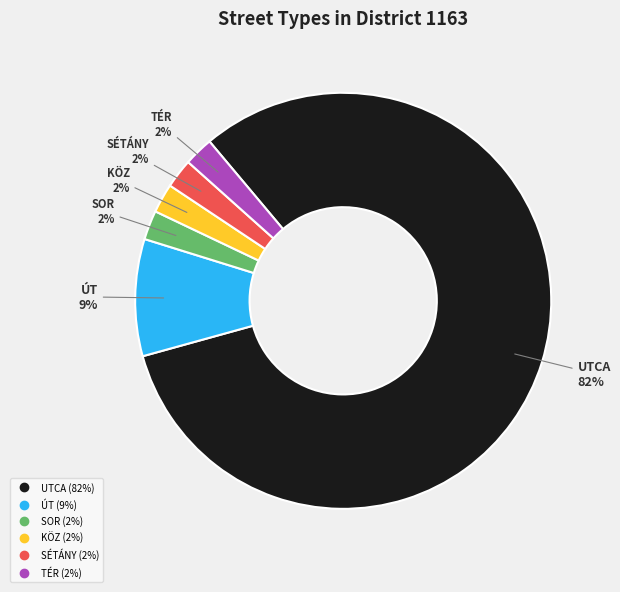

True or false: ÚT accounts for 18% of the total.

False